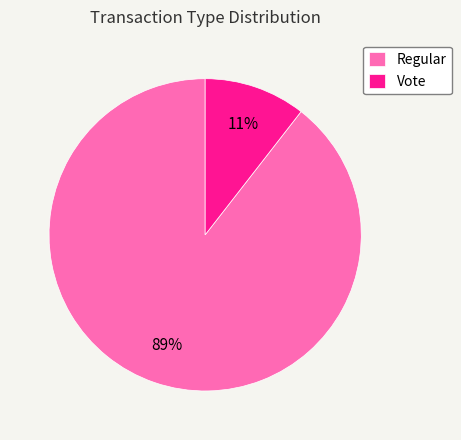

To the nearest percent, what percentage of the pie is Regular?

89%